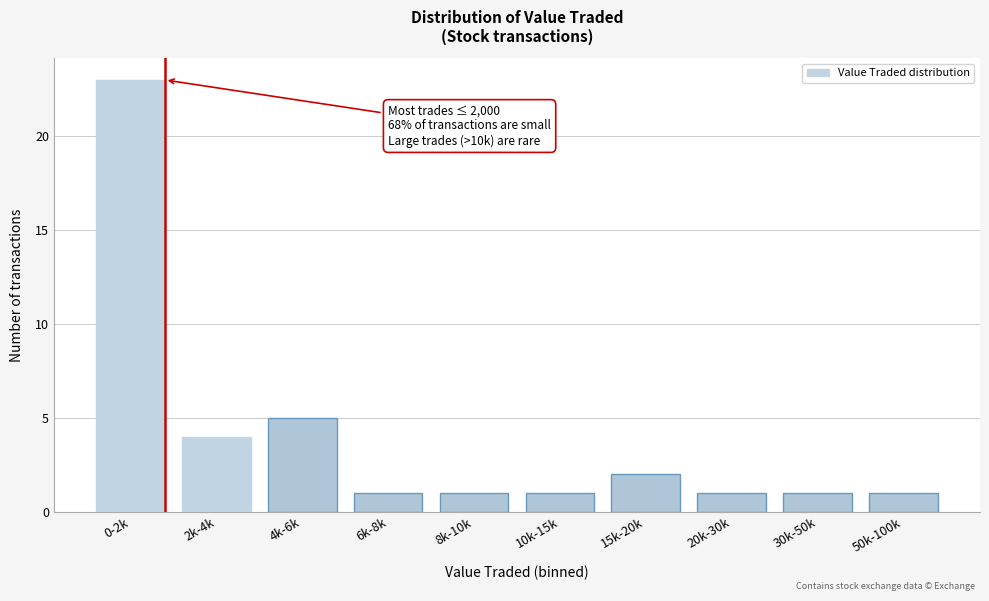

Reading right to left, extract all data points from this chart.

50k-100k=1	30k-50k=1	20k-30k=1	15k-20k=2	10k-15k=1	8k-10k=1	6k-8k=1	4k-6k=5	2k-4k=4	0-2k=23